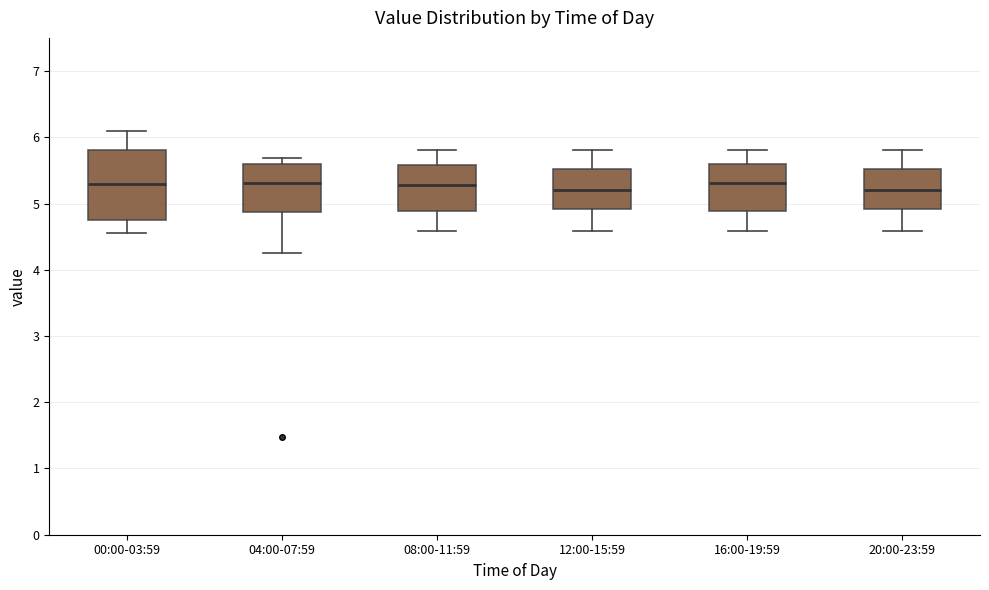

Comparing the boxes themselves (not the whiskers), which one is the tallest?

00:00-03:59